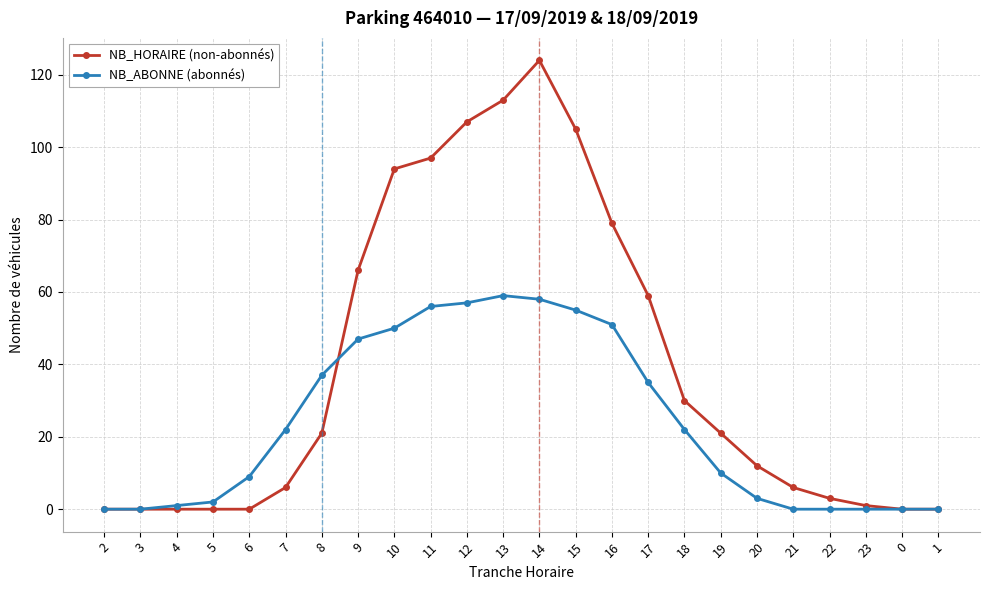

Which series changed the most between 9 and 20?

NB_HORAIRE (non-abonnés)